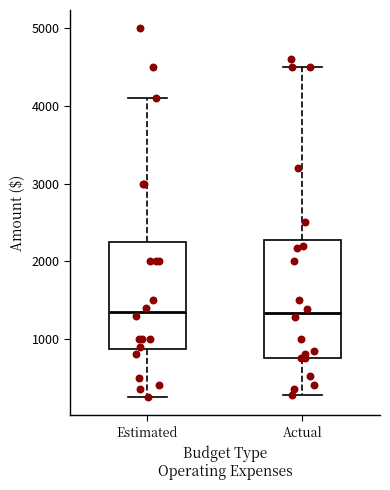

Reading left to right, transcribe this box plot: for each box, give where its median line is, the range the box spans, and where its two whiskers end, as read against the y-axis. The values are not printed on the chart, so give them approximately, as read against the axis.

Estimated: median 1400, box 900 to 2300, whiskers 300 to 4100
Actual: median 1300, box 800 to 2300, whiskers 300 to 4500